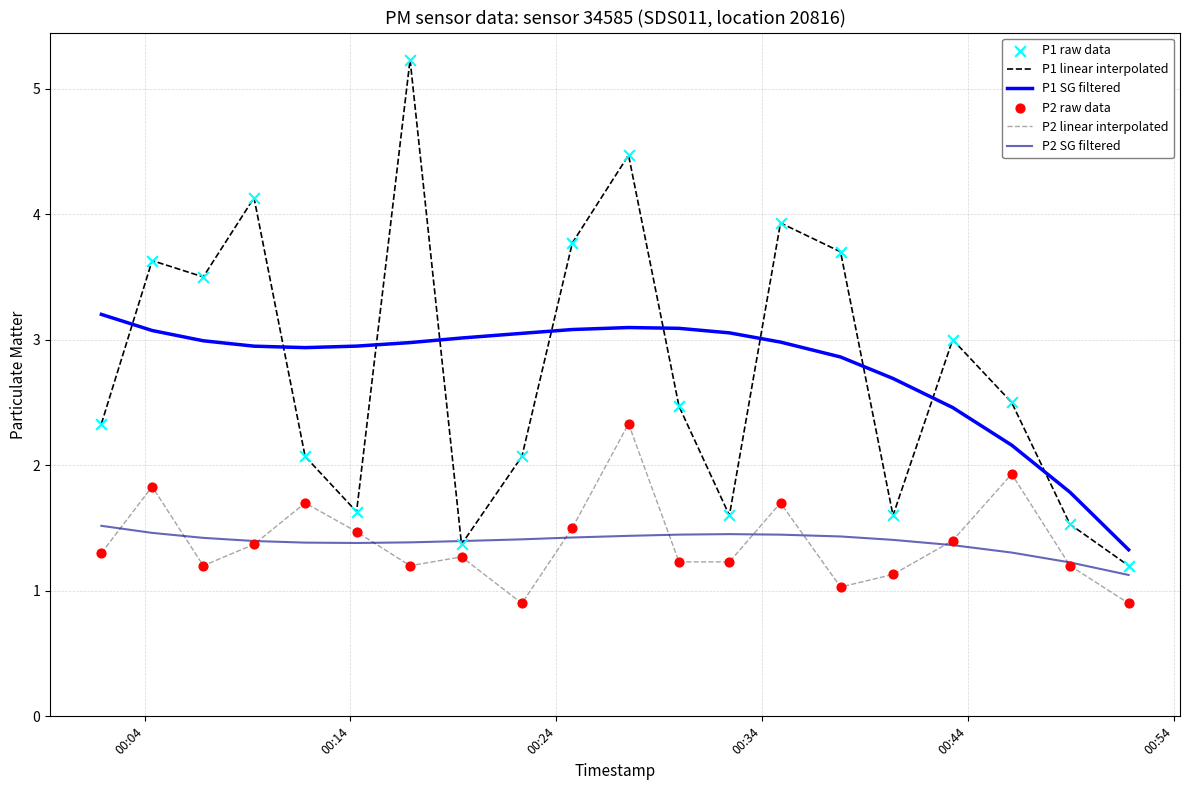

At how many categories does at least one series exceed 1?

20